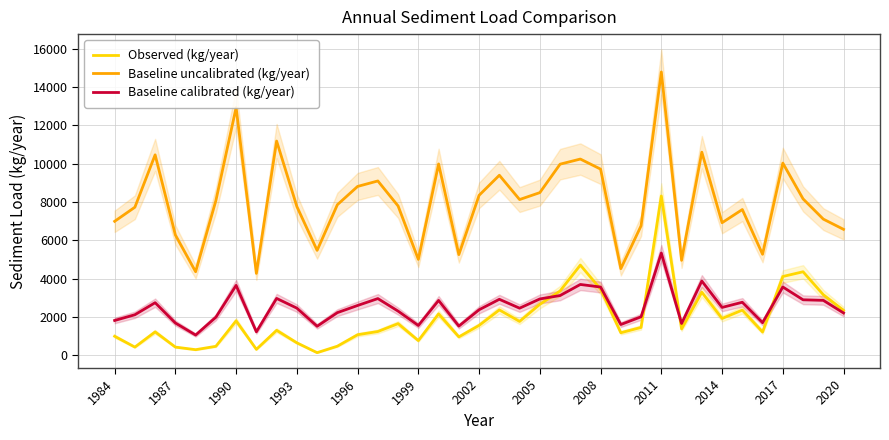

True or false: Baseline uncalibrated (kg/year) and Baseline calibrated (kg/year) intersect in this chart.

False